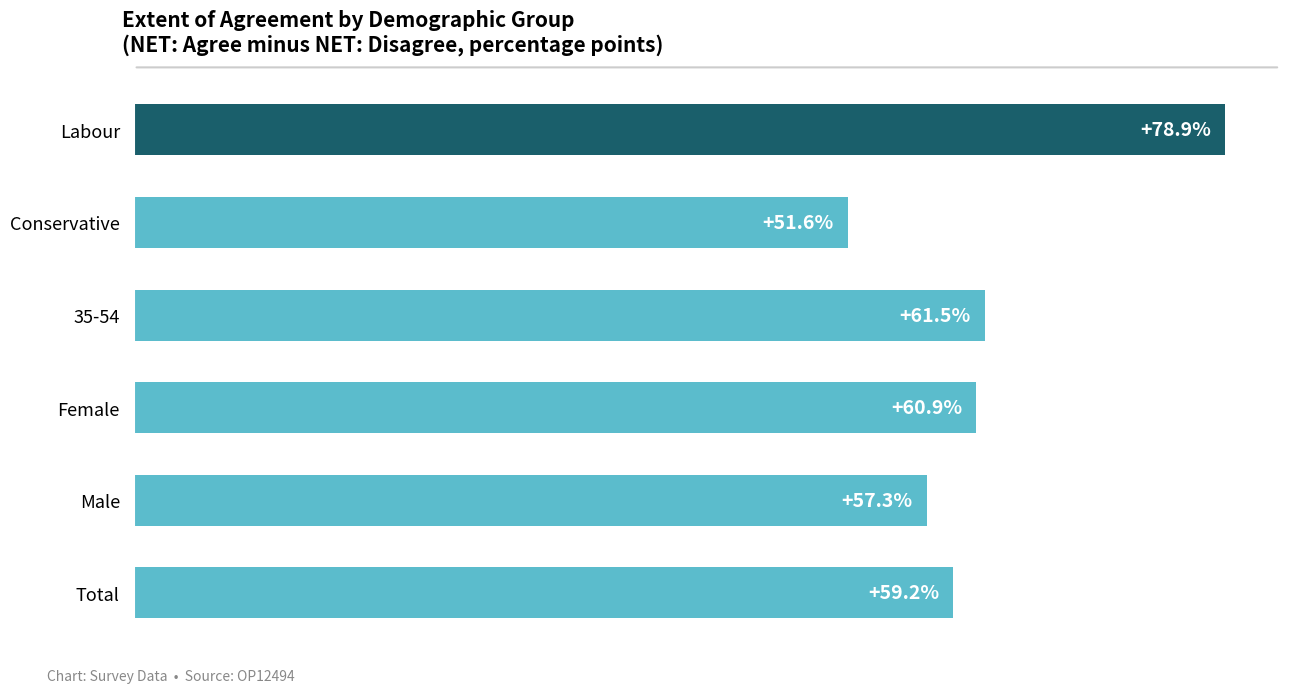

List the labels in order of value, smallest first.

Conservative, Male, Total, Female, 35-54, Labour